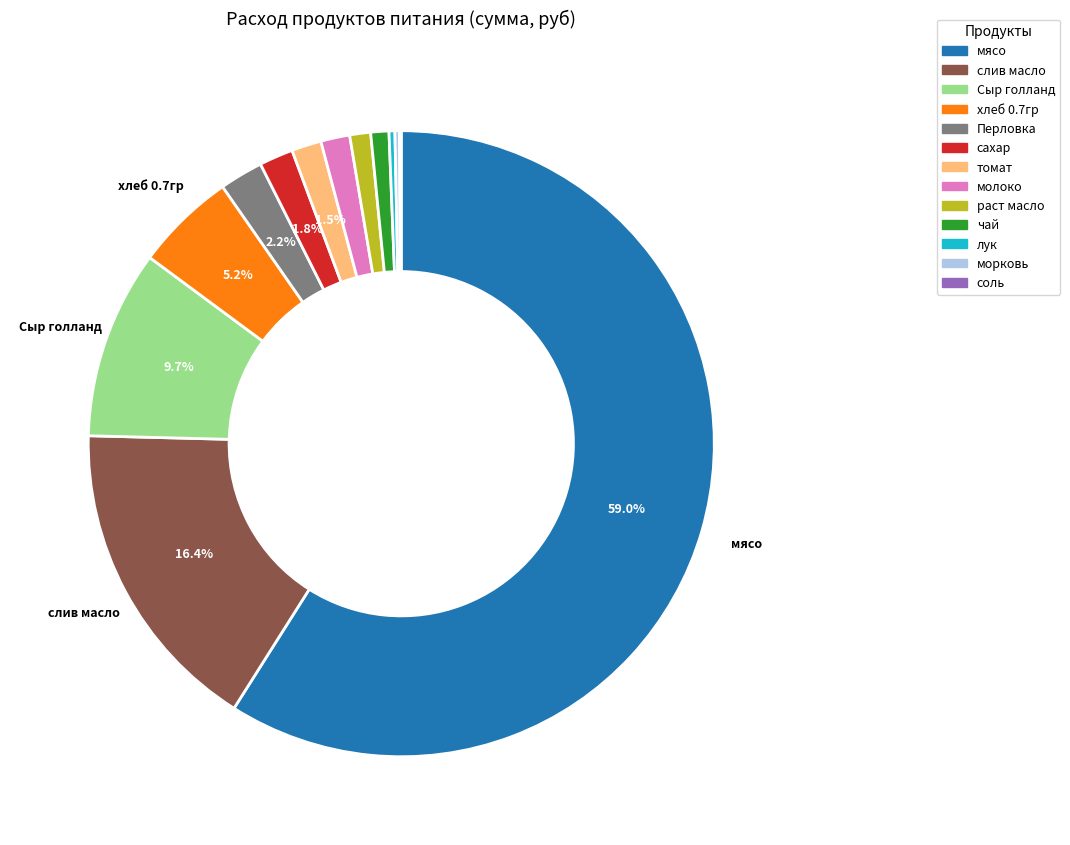

Which slice is the largest?

мясо